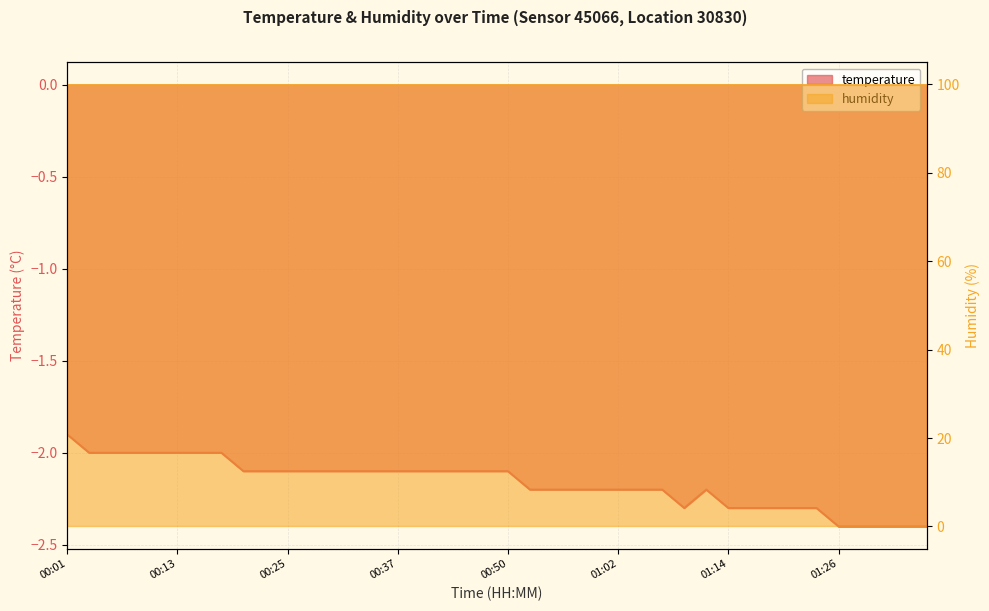

Which has a higher value, 00:08 or 00:45?

00:08